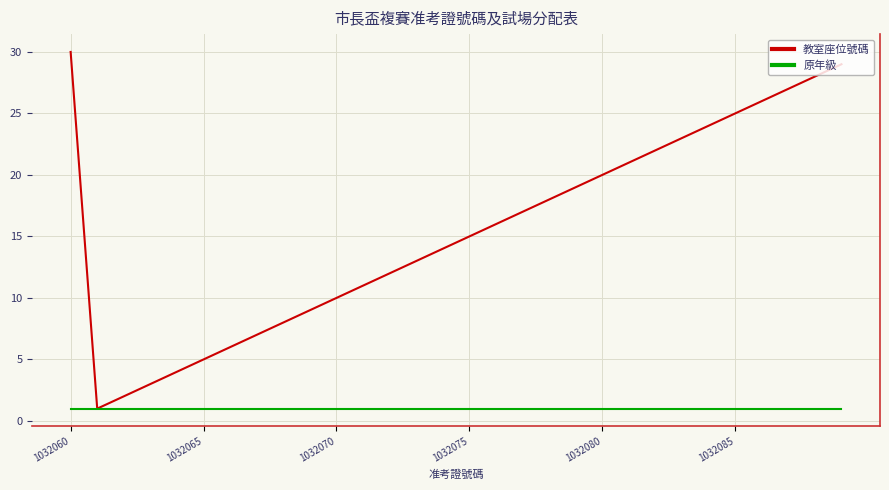

List the series in order of their overall mean, highest first.

教室座位號碼, 原年級